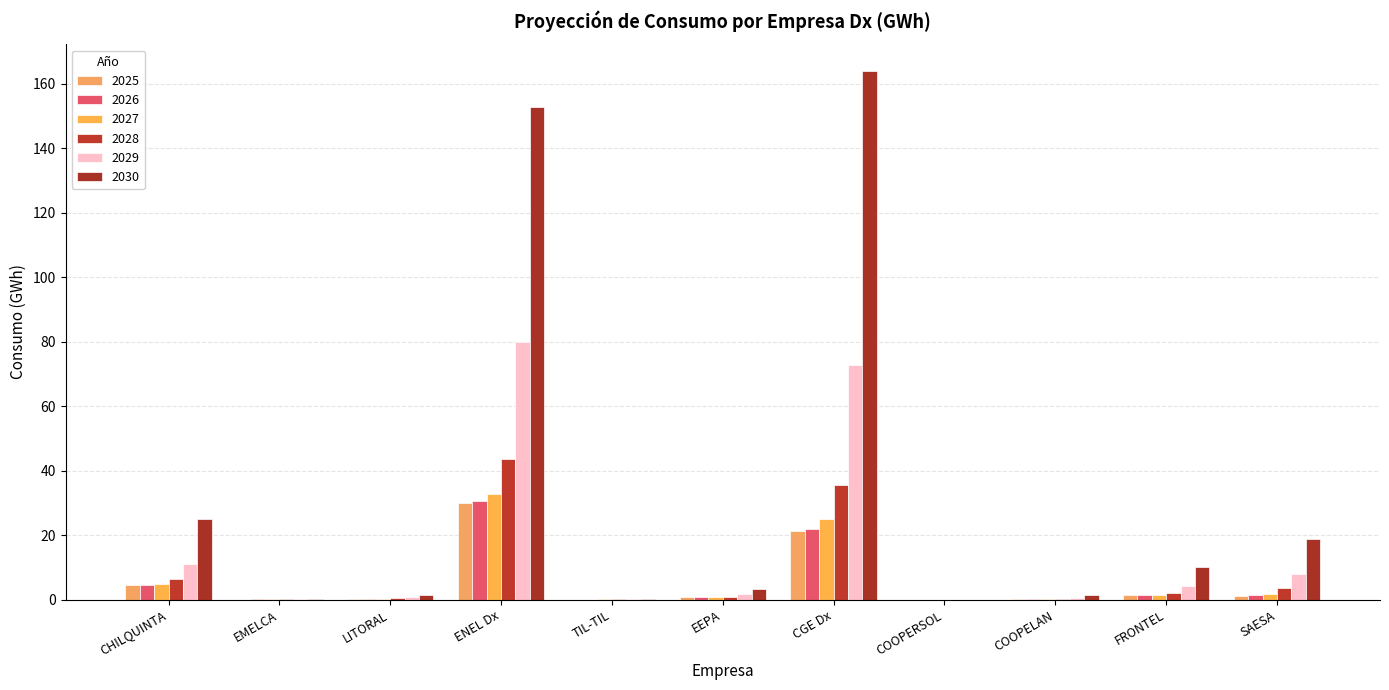

How many groups of bars are there?

11